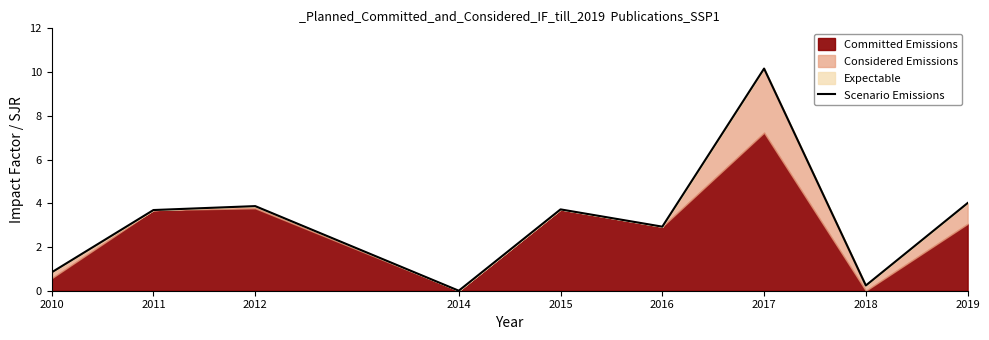

Read the value at 2019.

4.0